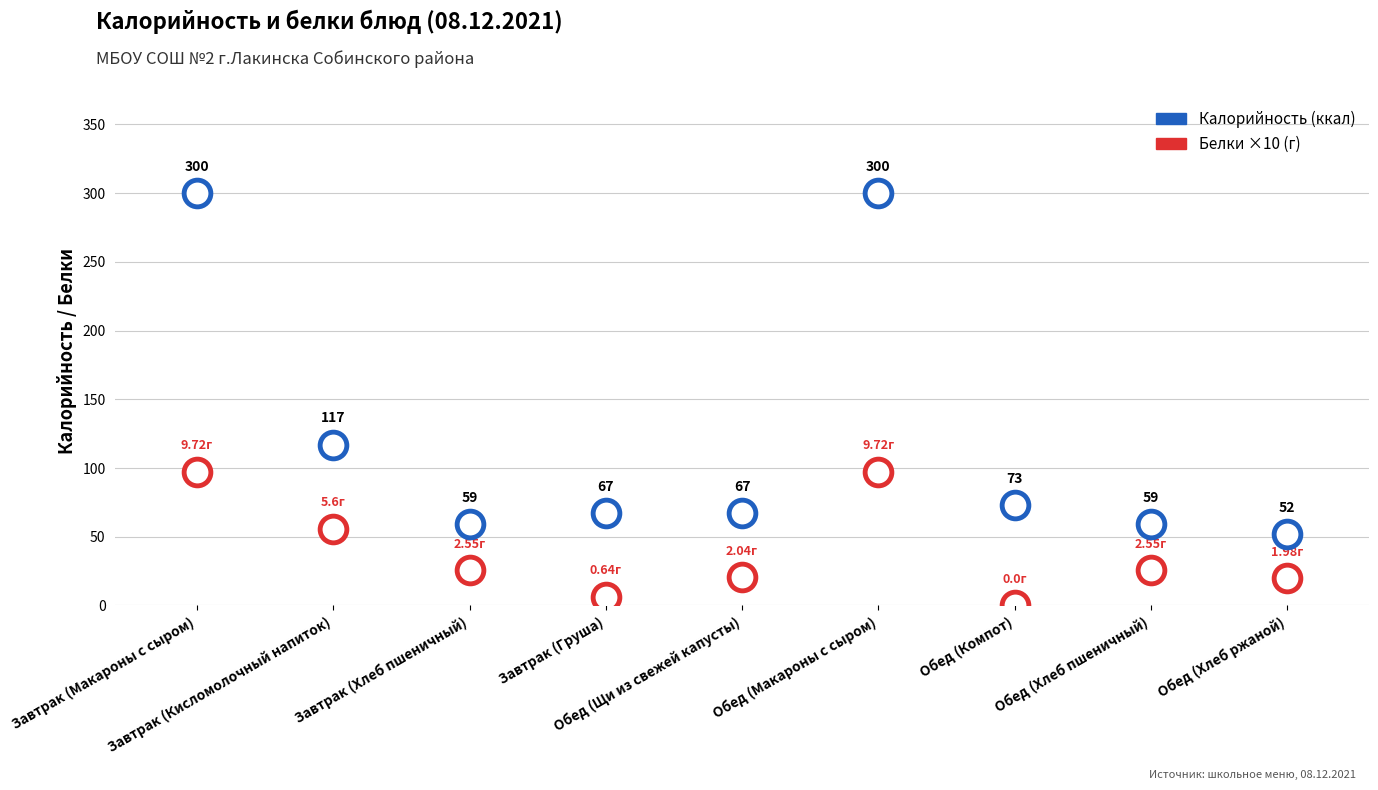

Is the value of Белки at Обед (Хлеб пшеничный) greater than the value of Калорийность at Обед (Щи из свежей капусты)?

No